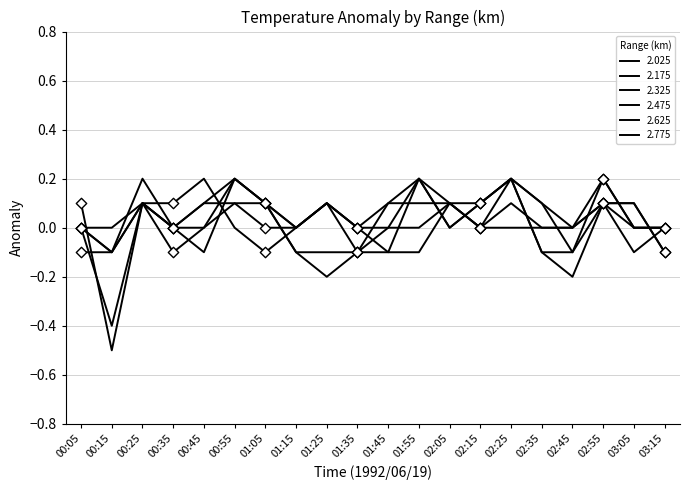

How many lines are shown in the chart?

6